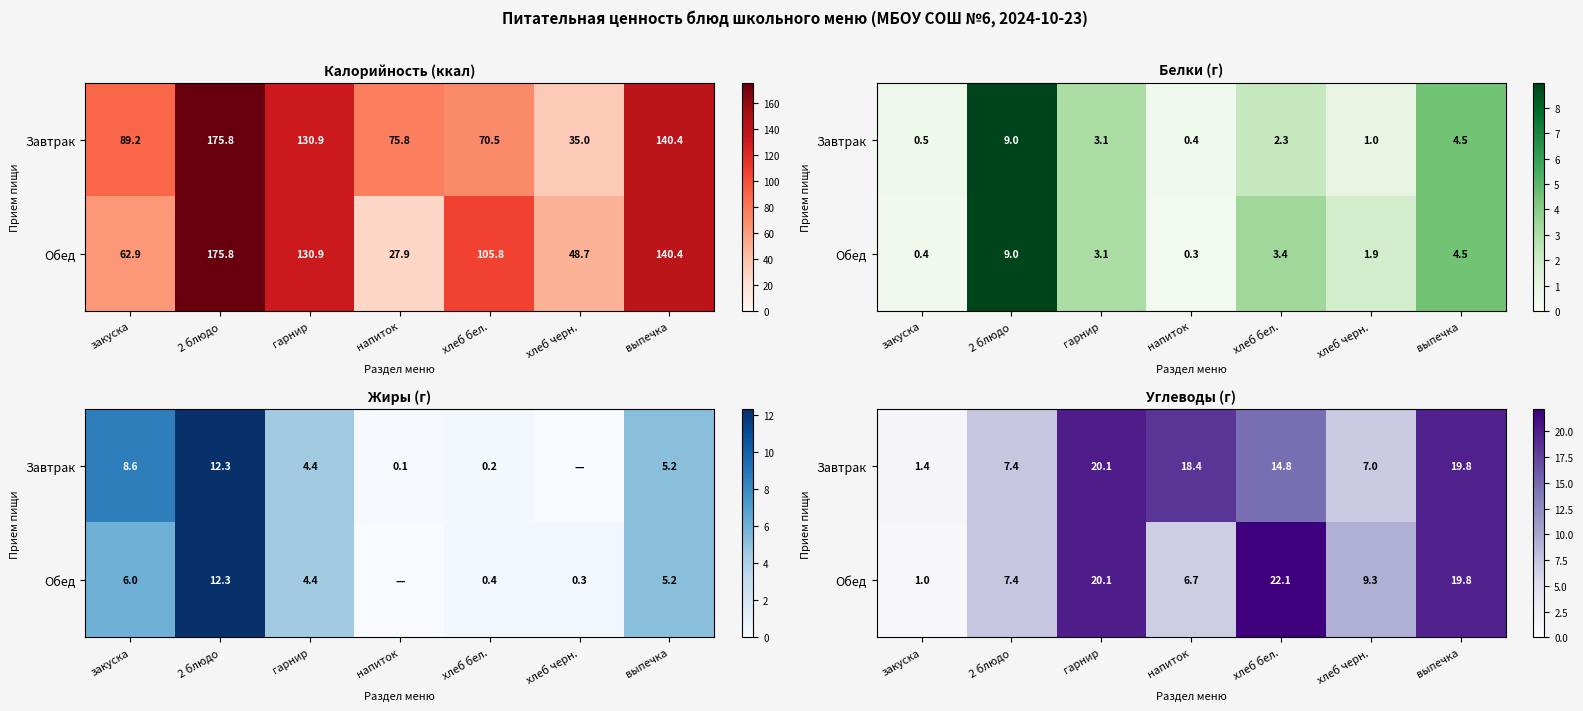

How many values in the Обед series exceed 9?

4